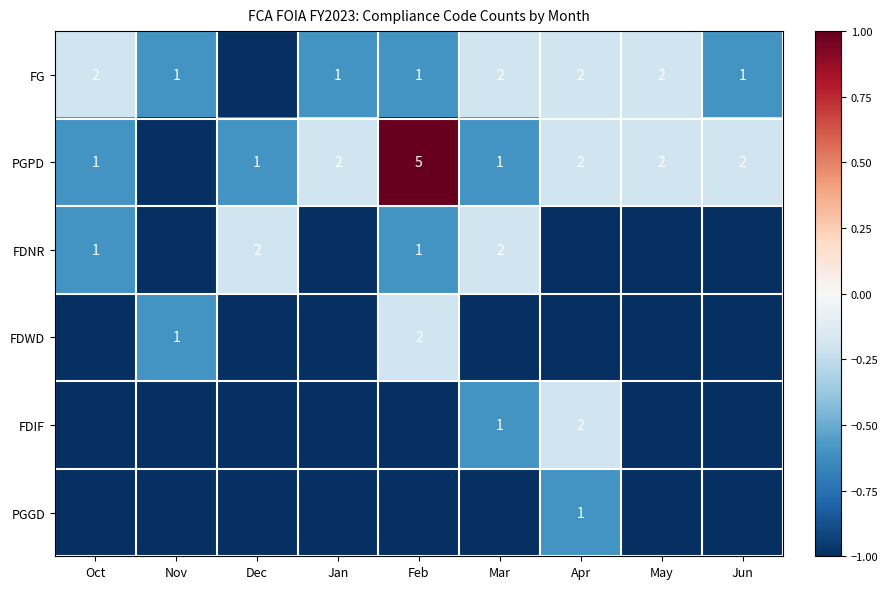

The value of FDWD at Nov is -0.1. True or false?

False